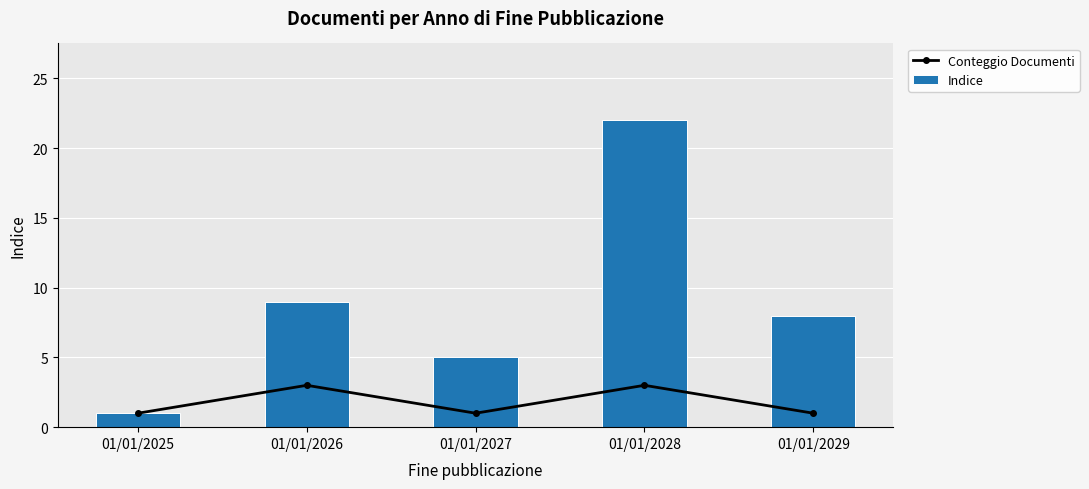

What is the difference between the maximum and minimum values in the Indice series?

21